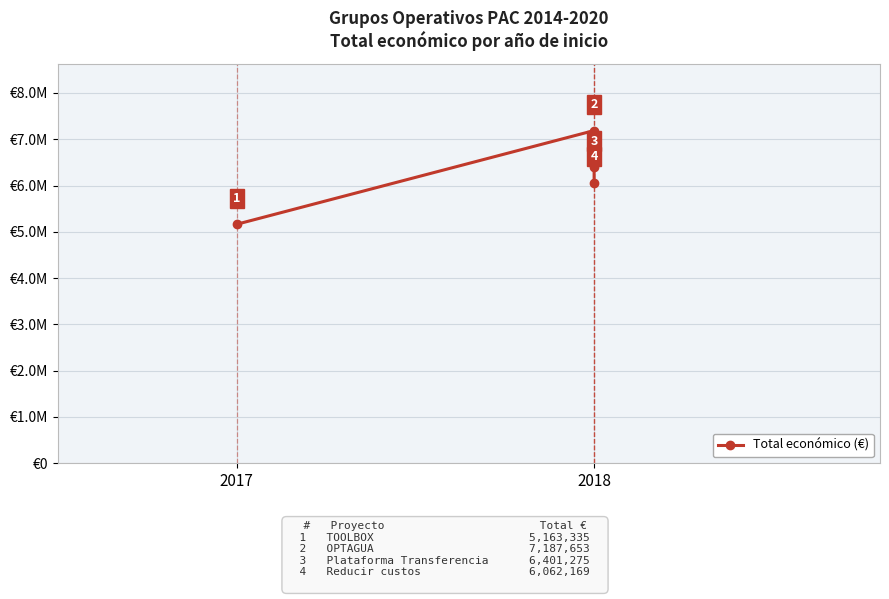

Where is the first local maximum?

2018